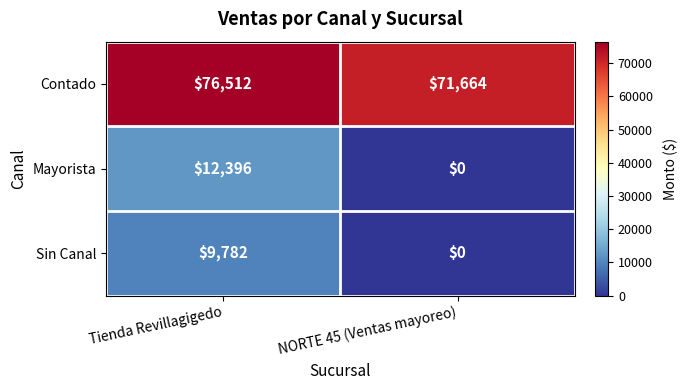

At which category is the sum across all series the highest?

Tienda Revillagigedo